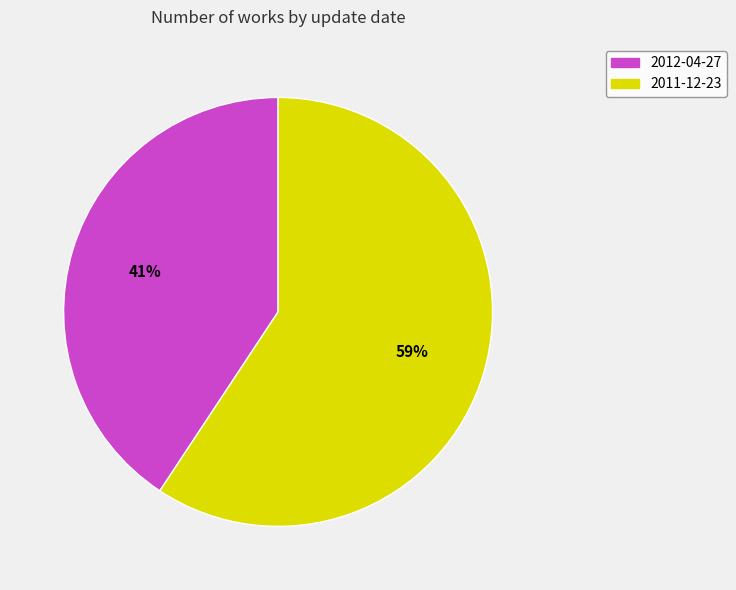

To the nearest percent, what percentage of the pie is 2012-04-27?

41%